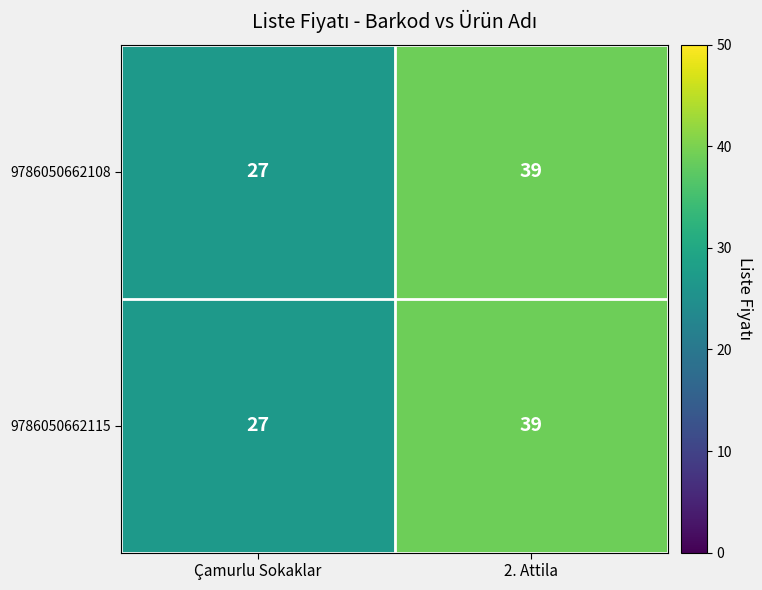

The 9786050662108 series shows 39 at 2. Attila. True or false?

True